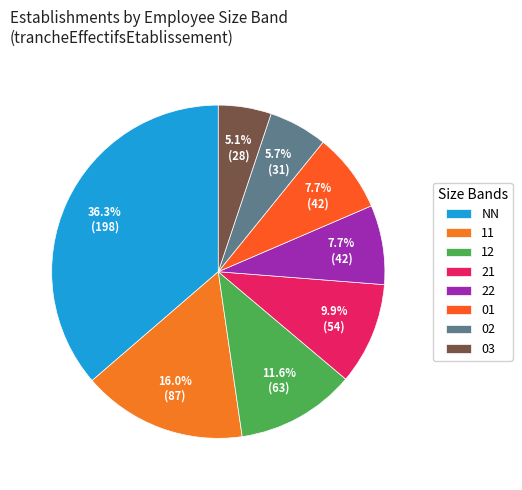

Count the number of slices in the pie.

8